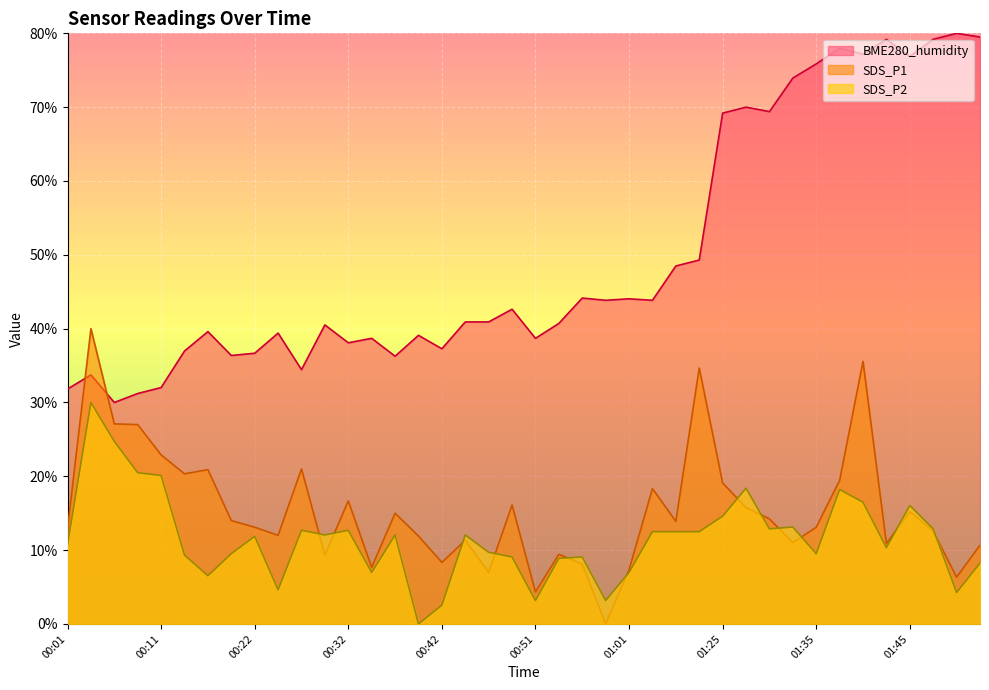

How many interior local peaks does the SDS_P2 series have?

11